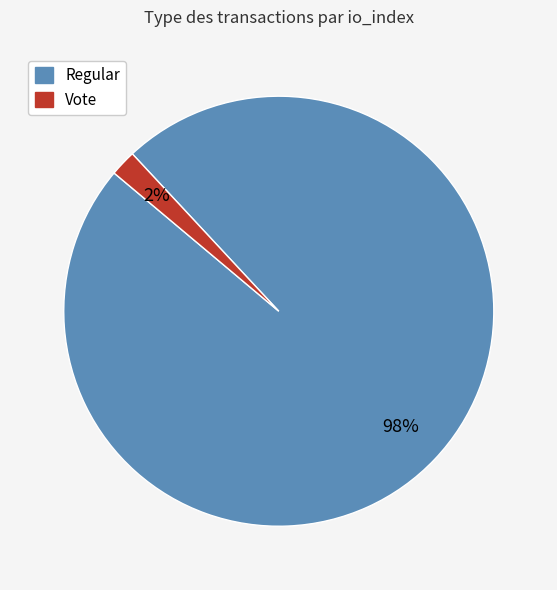

Between Vote and Regular, which is larger?

Regular